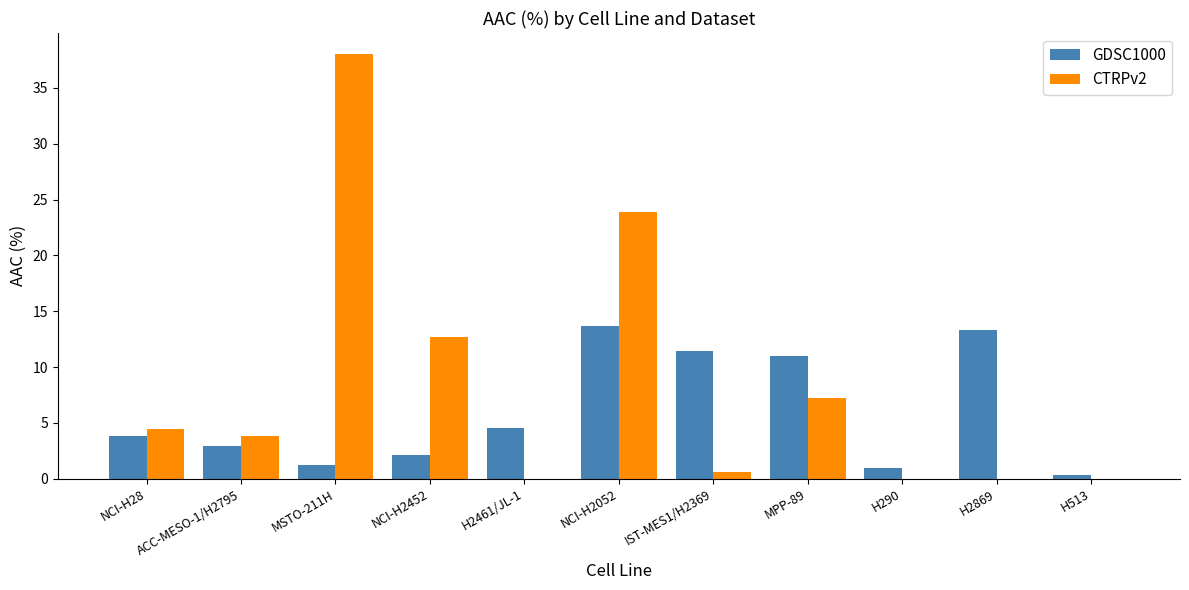

What are all the series names shown in the legend?

GDSC1000, CTRPv2